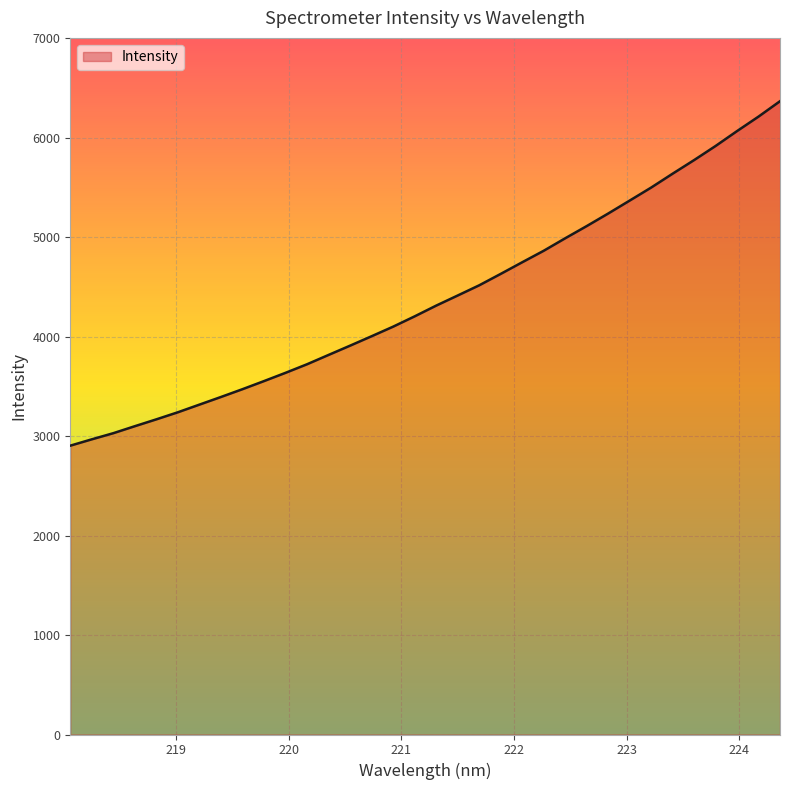

What is the smallest value displayed?

2903.4